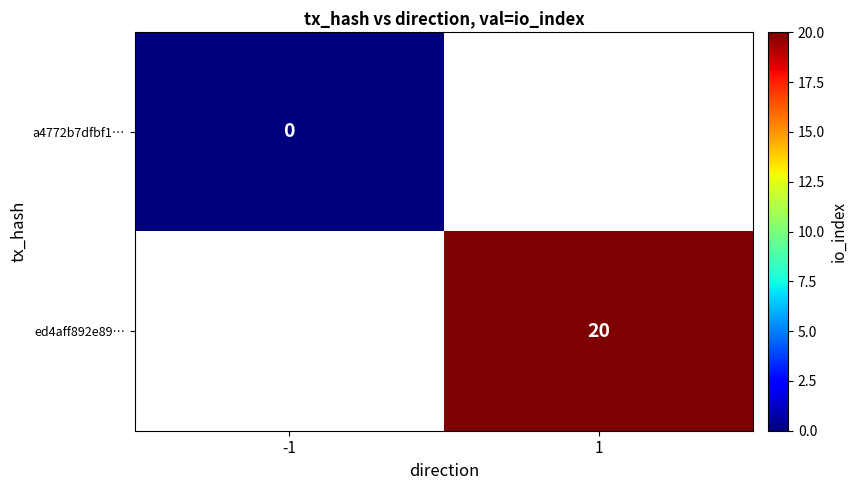

Which has a higher value, -1 or 1?

1